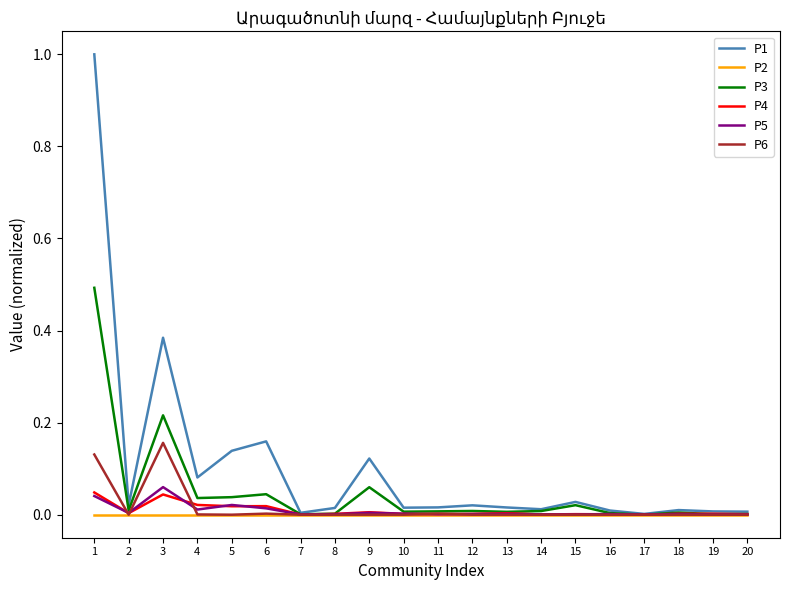

Between 3 and 17, which series saw the biggest shift?

P1